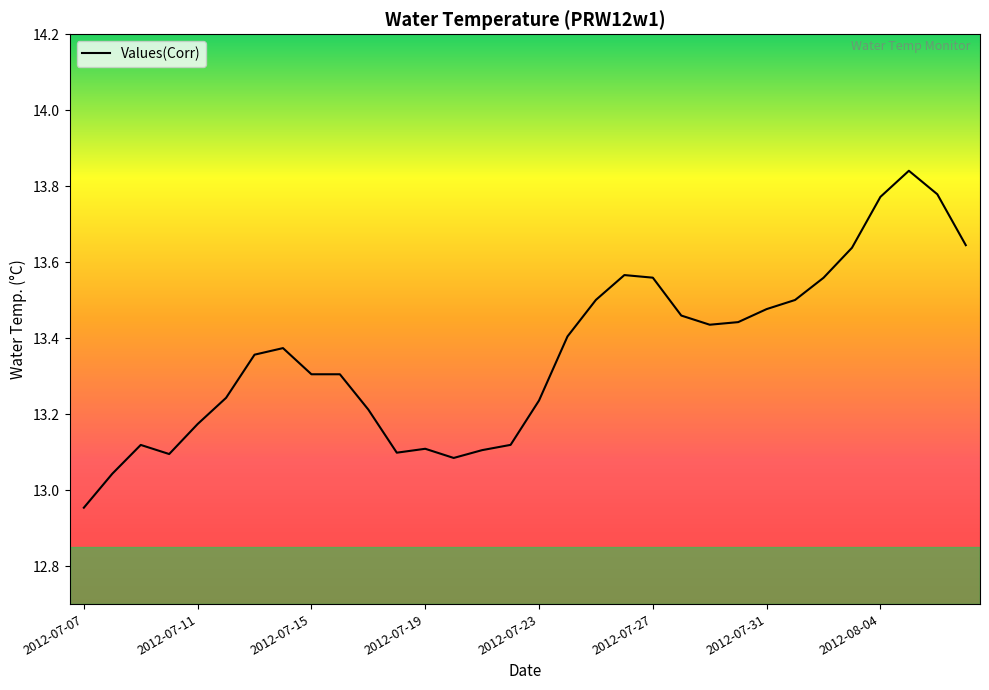

What is the difference between the maximum and minimum values?

0.9